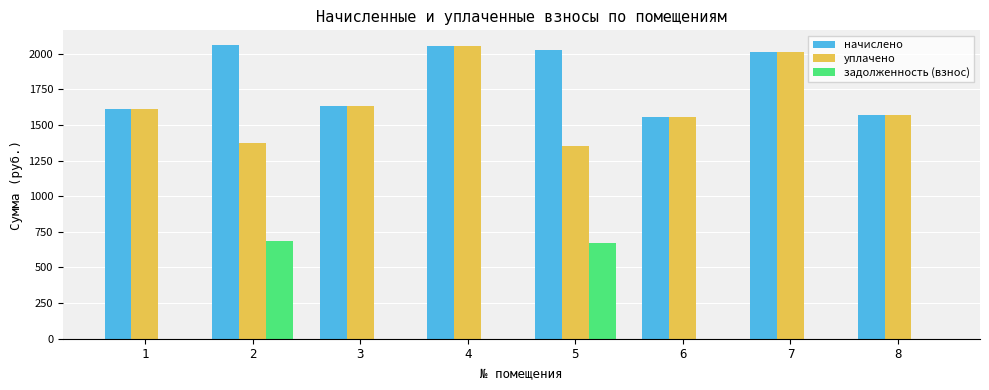

The value of начислено at 3 is 343.8. True or false?

False